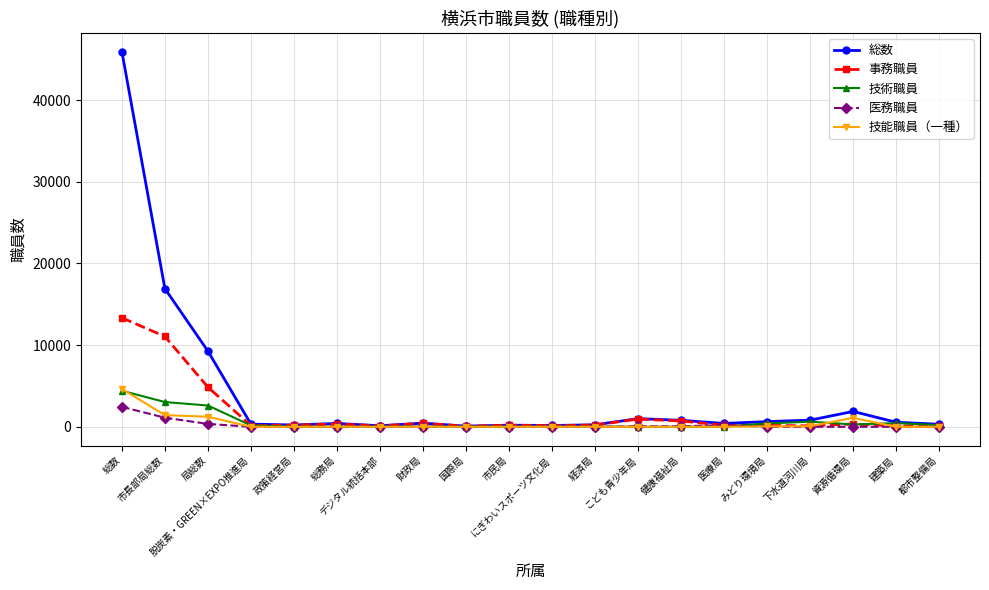

What is the value of the 事務職員 point at the 12th from the left?

211